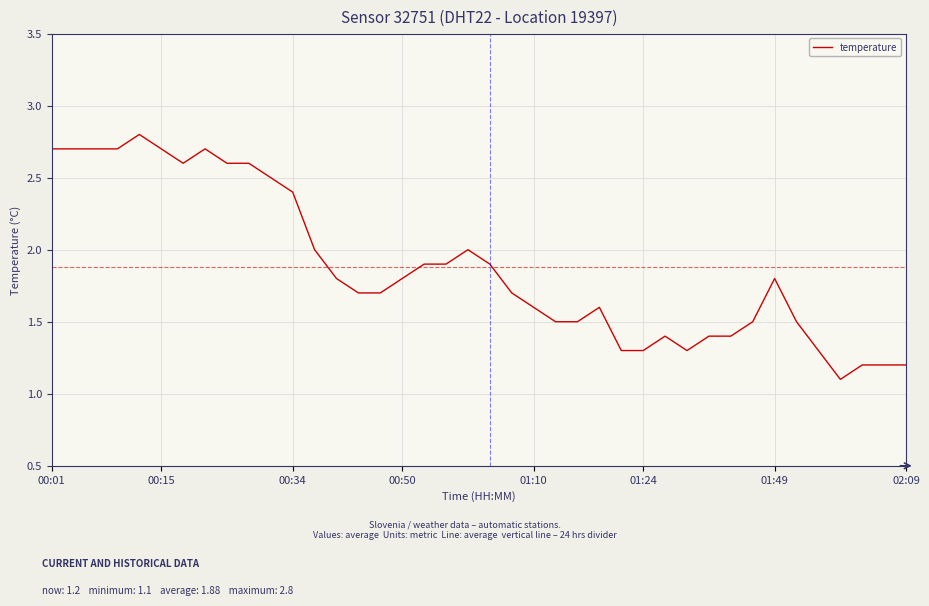

What is the maximum value shown in the chart?

2.8